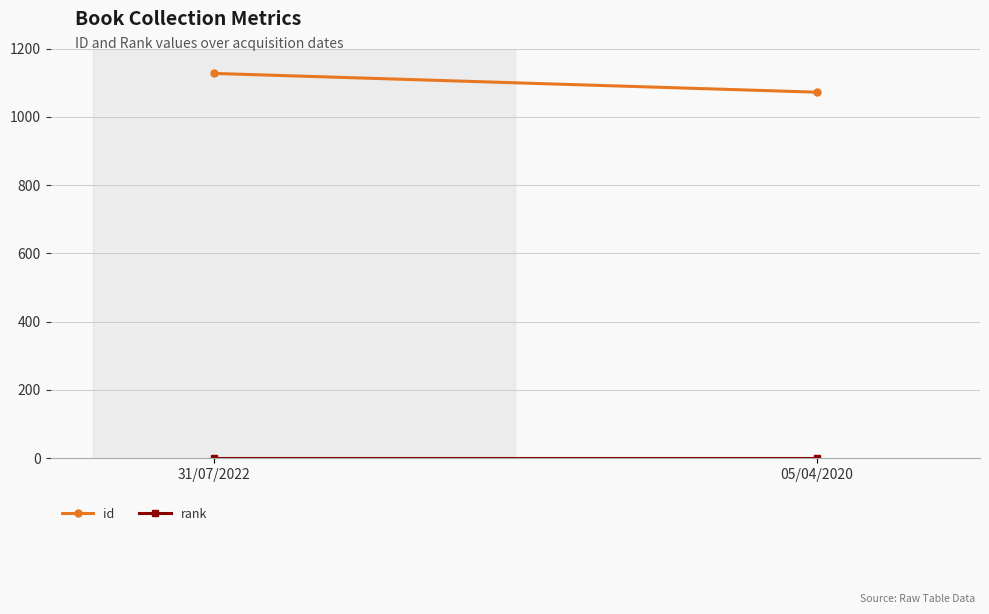

Is this an area chart (filled region under the line)?

No